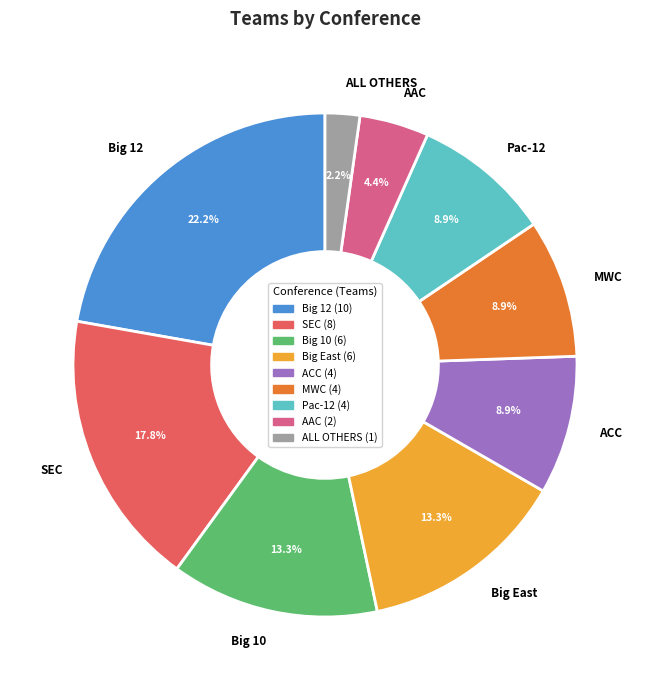

Which has a higher value, ALL OTHERS or Big East?

Big East